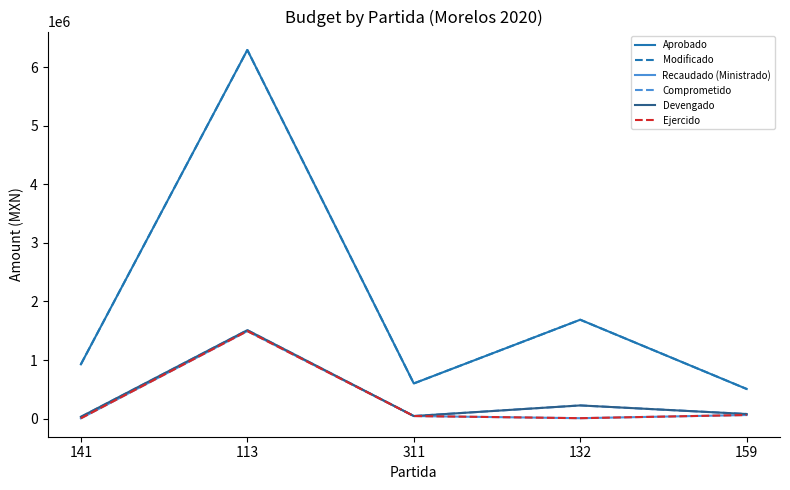

Rank the series by their maximum value, from highest to lowest.

Aprobado, Modificado, Comprometido, Devengado, Recaudado (Ministrado), Ejercido